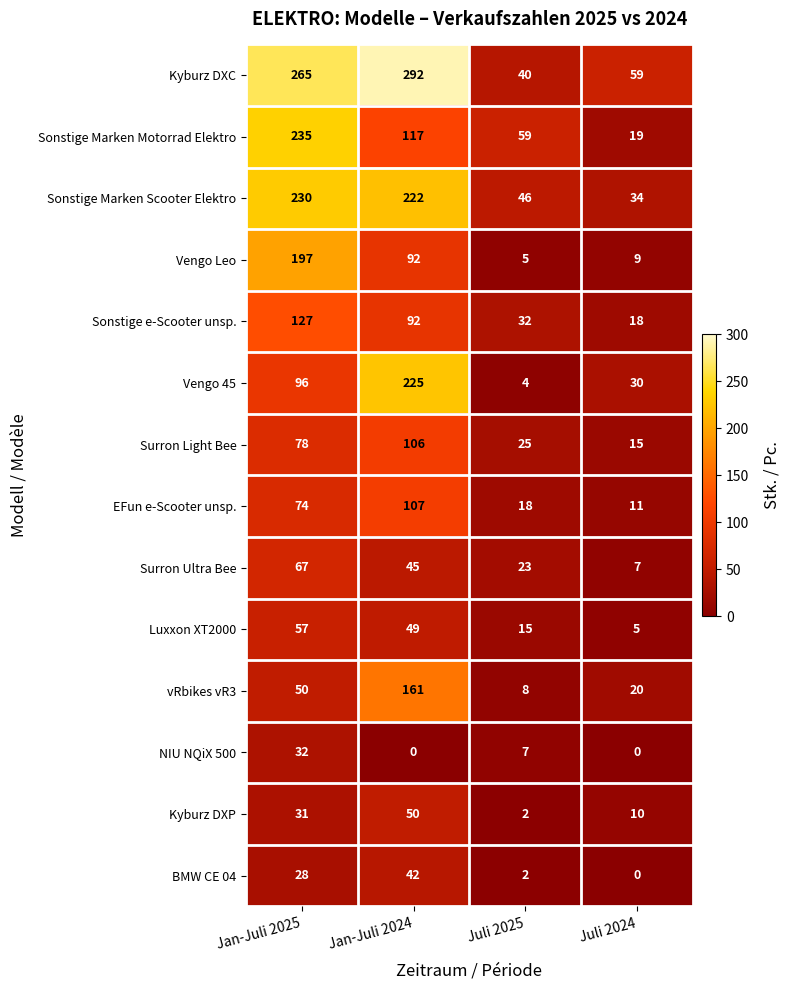

What is the difference between the maximum and minimum values in the Surron Ultra Bee series?

60